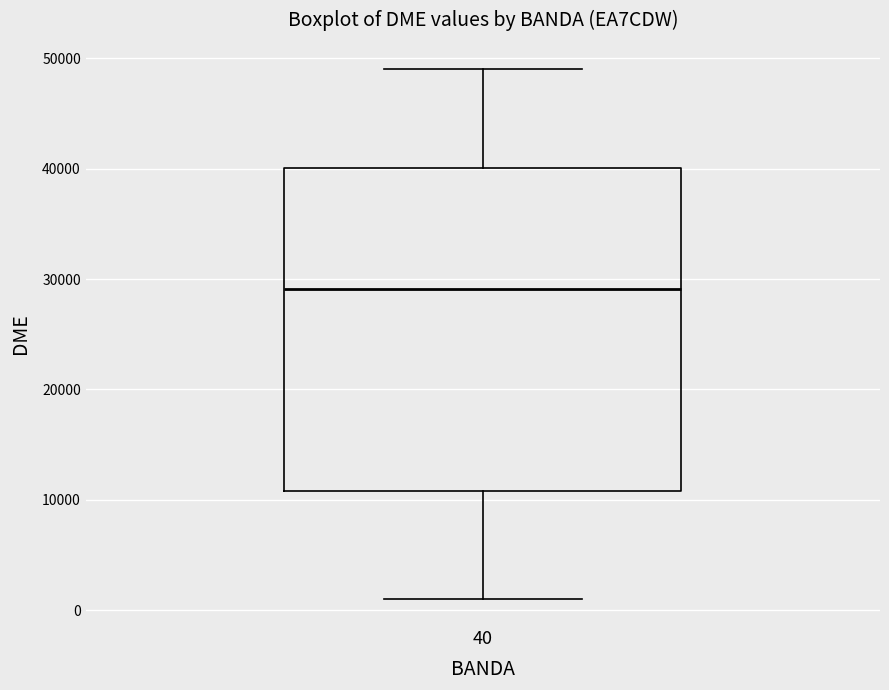

Transcribe this box plot: give where the median line is, the range the box spans, and where the two whiskers end, as read against the y-axis. The values are not printed on the chart, so give them approximately, as read against the axis.

median 29000, box 11000 to 40000, whiskers 1000 to 49000